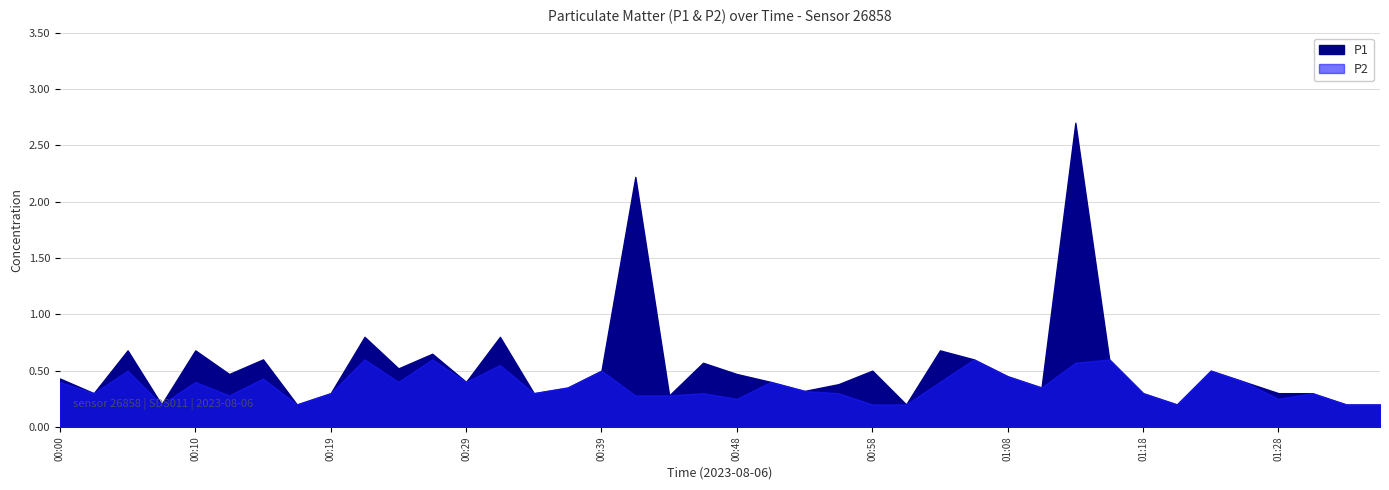

What is the total value across all series at 01:23?

1.0